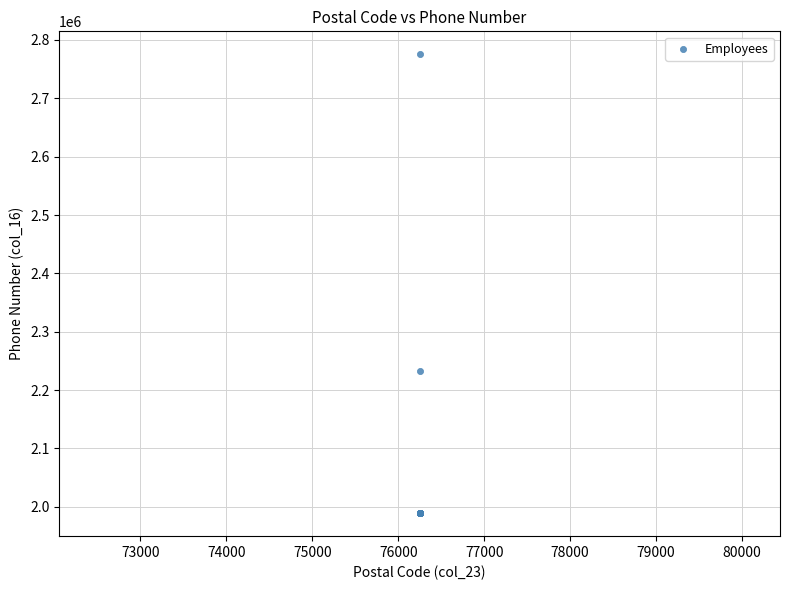

What Y value in the scatter plot is closest to 2382244?

2232184